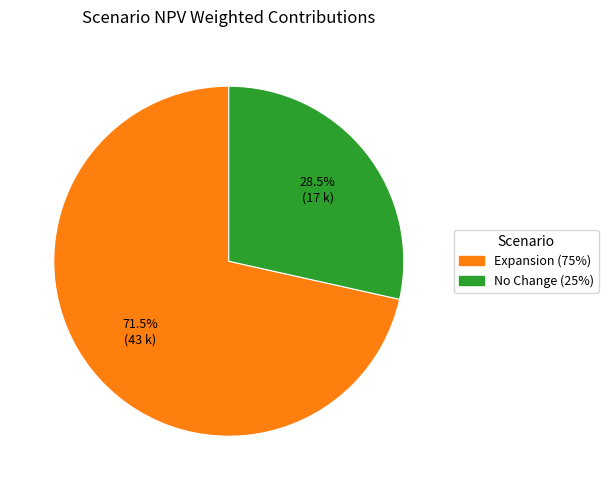

Between Expansion (75%) and No Change (25%), which is larger?

Expansion (75%)